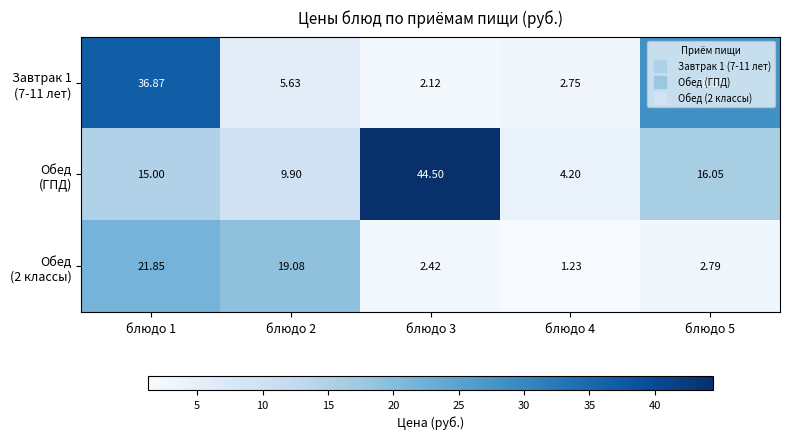

Count the number of data series in this chart.

3